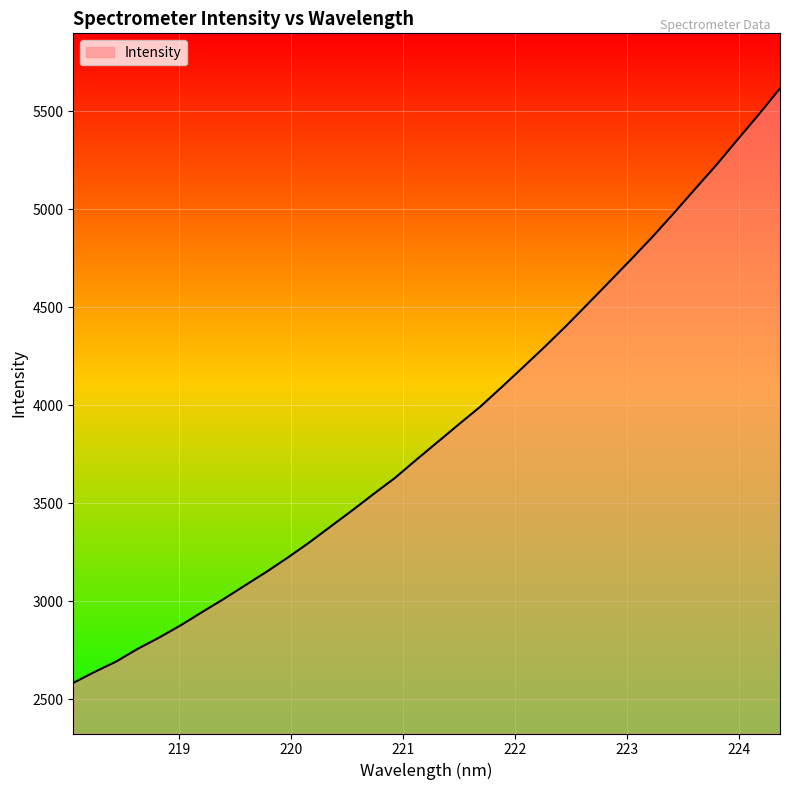

What is the minimum value shown in the chart?

2584.4